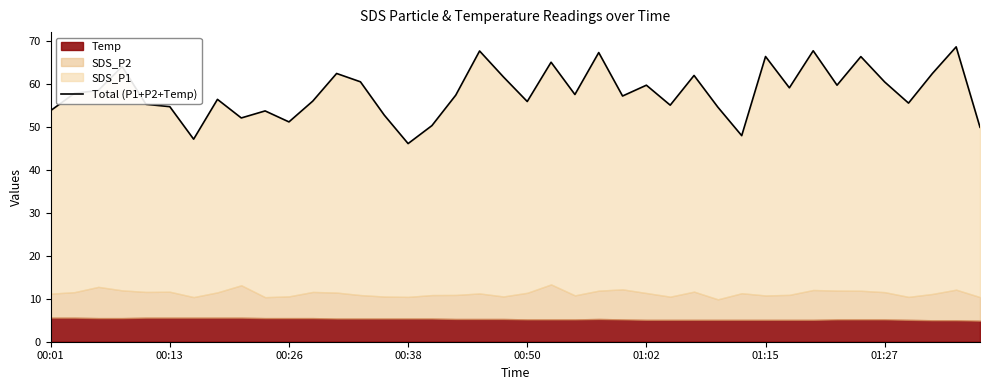

What is the value of the 30th point from the left?

48.0